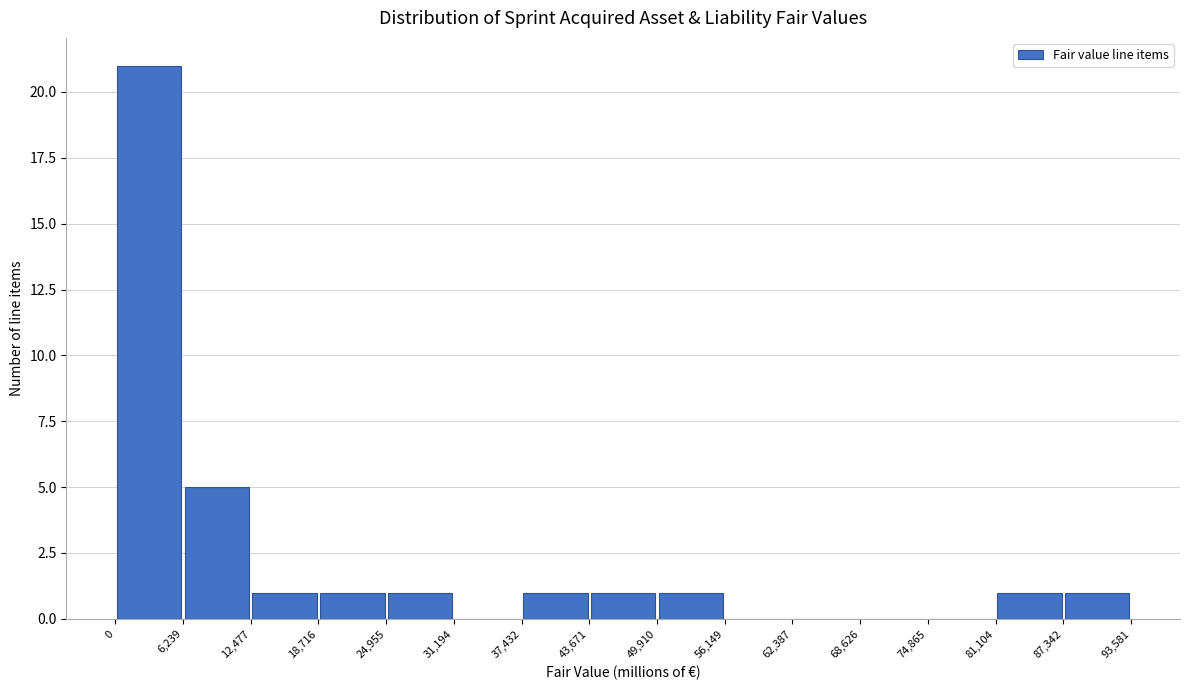

Reading left to right, list every bar in this chart as the range it spans on the x-axis followed by its height. The values are not printed on the chart, so give them approximately, as read against the axis.

0 to 6,239: 21
6,239 to 12,477: 5
12,477 to 18,716: 1
18,716 to 24,955: 1
24,955 to 31,194: 1
31,194 to 37,432: 0
37,432 to 43,671: 1
43,671 to 49,910: 1
49,910 to 56,149: 1
56,149 to 62,387: 0
62,387 to 68,626: 0
68,626 to 74,865: 0
74,865 to 81,104: 0
81,104 to 87,342: 1
87,342 to 93,581: 1